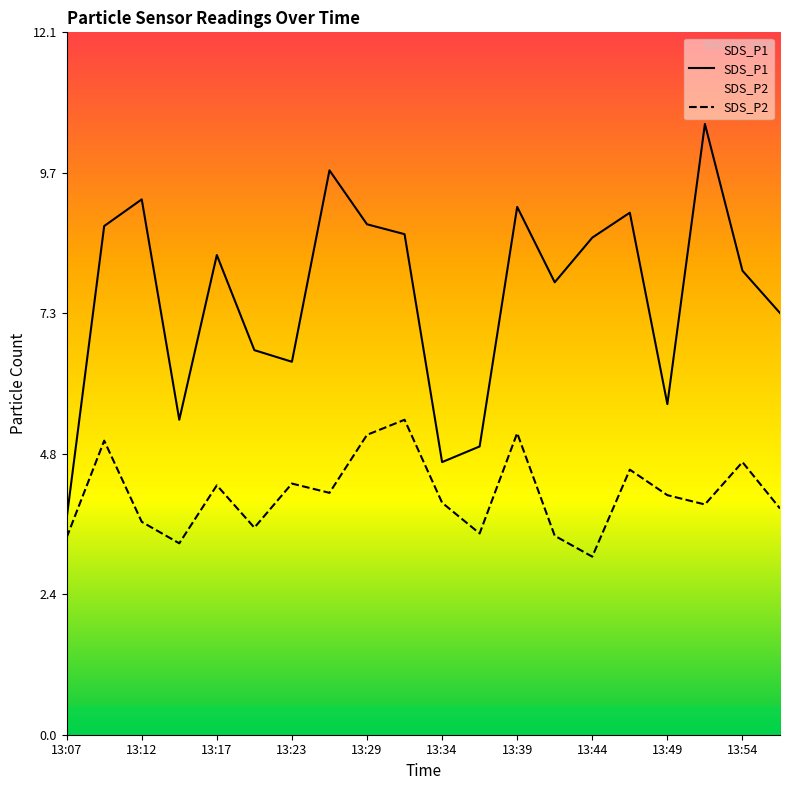

How many lines are shown in the chart?

2